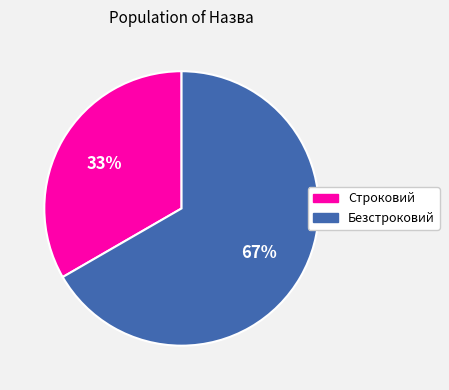

Which slice is the smallest?

Строковий